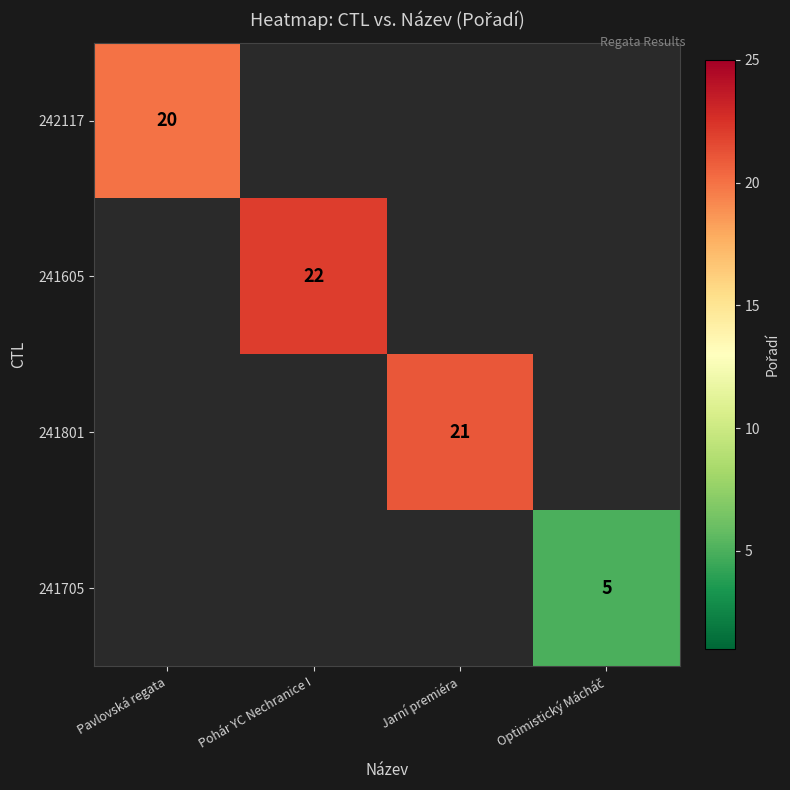

What is the maximum value shown in the chart?

22.0